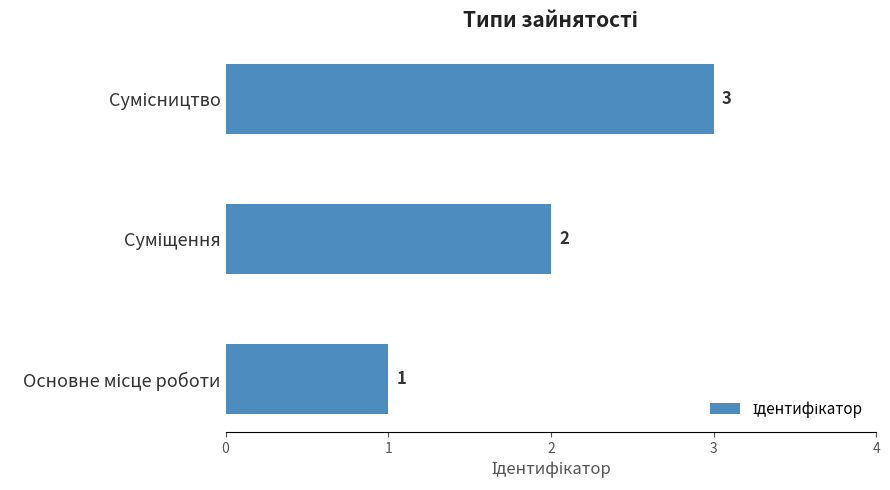

How many values are between 1 and 3?

3